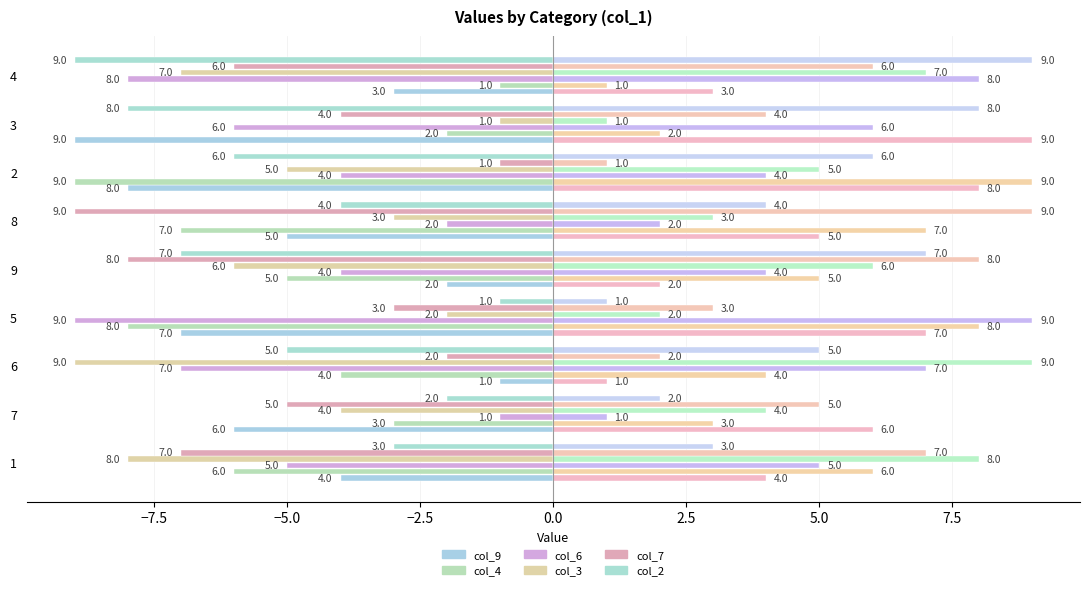

Count the number of categories in the chart.

9